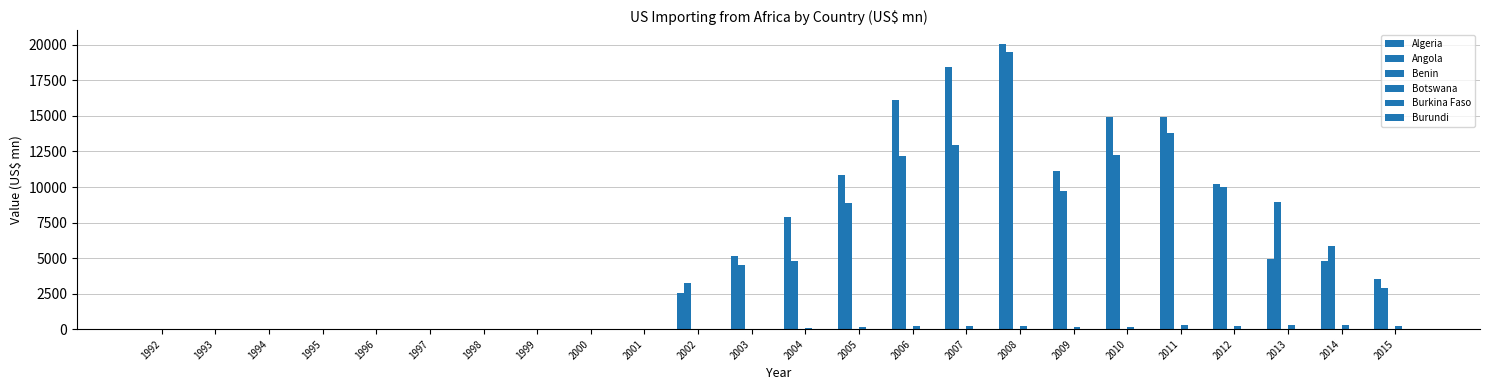

How many data points in Angola are above 4506?

12